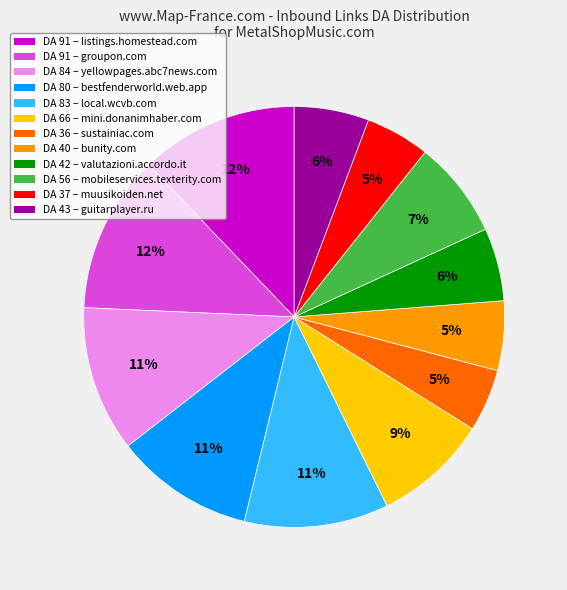

To the nearest percent, what is the difference between the largest and smallest slice percentages?

7%